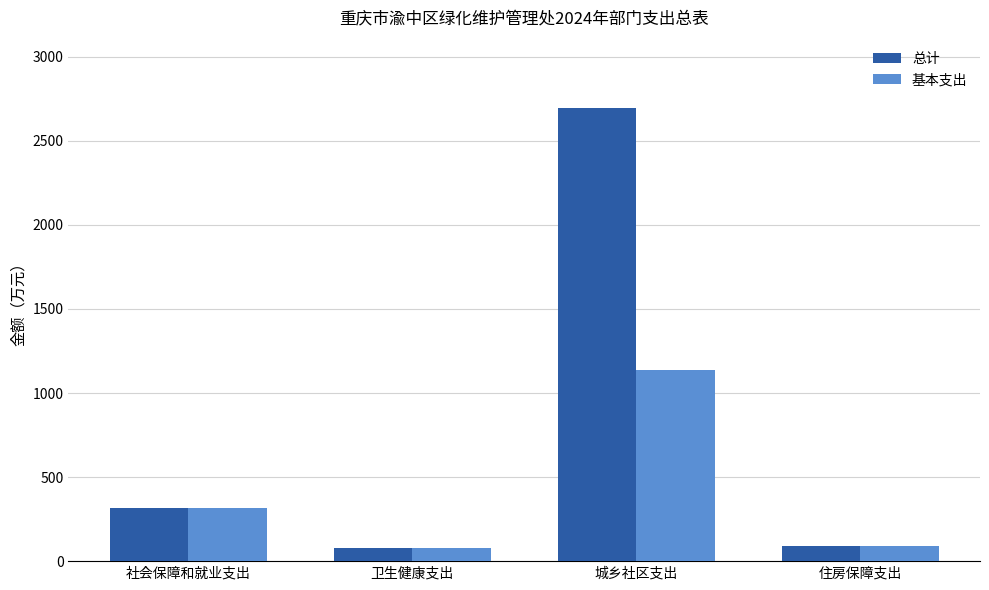

Where is 基本支出 nearest to the value 606?

社会保障和就业支出